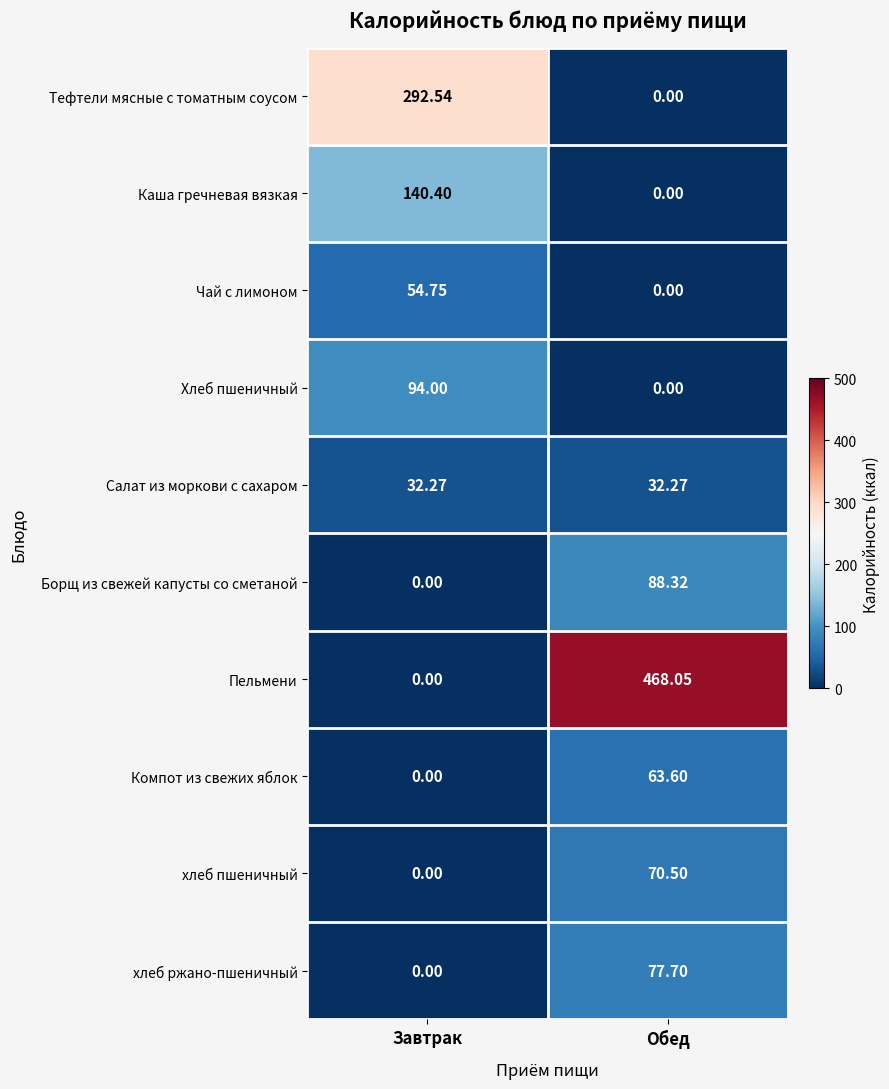

At which category does the chart reach its peak across all series?

Обед